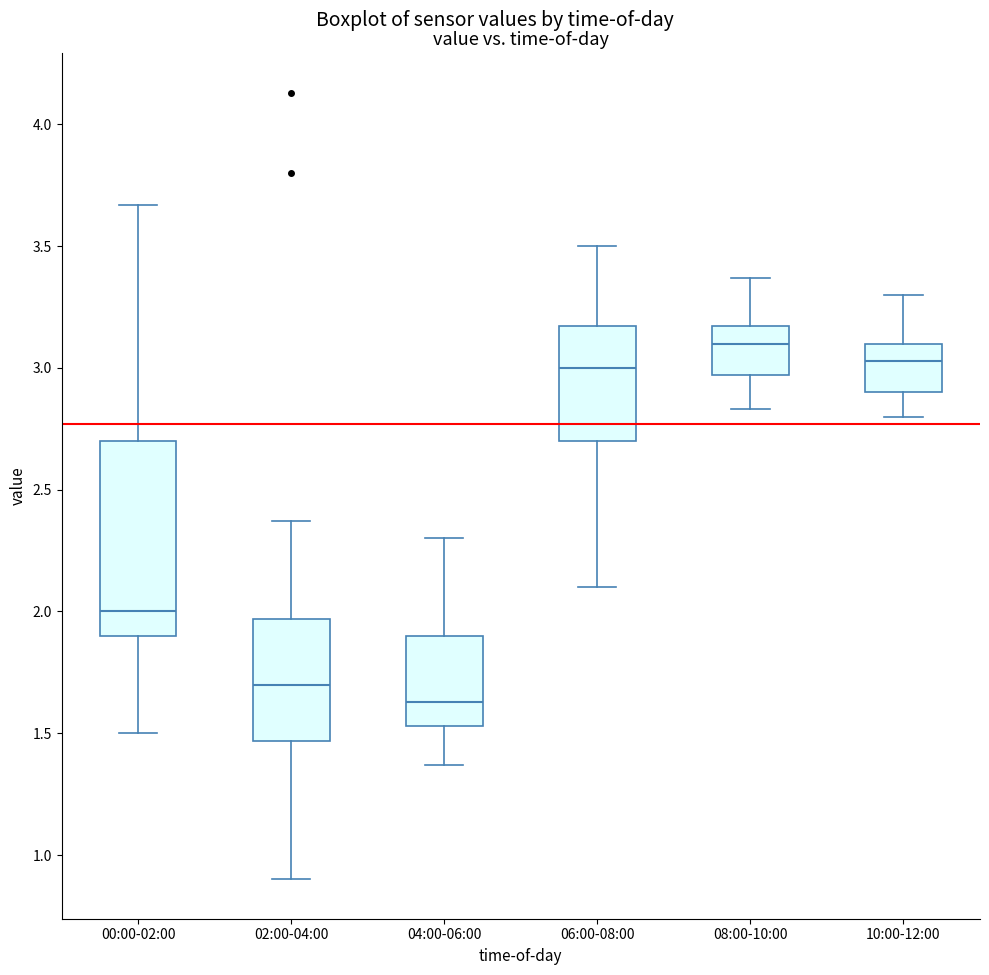

Reading left to right, read every box against the y-axis: the position of its median line, the range the box covers, and the ends of its whiskers. The values are not printed on the chart, so give them approximately, as read against the axis.

00:00-02:00: median 2.00, box 1.90 to 2.70, whiskers 1.50 to 3.65
02:00-04:00: median 1.70, box 1.45 to 1.95, whiskers 0.90 to 2.35
04:00-06:00: median 1.65, box 1.55 to 1.90, whiskers 1.35 to 2.30
06:00-08:00: median 3.00, box 2.70 to 3.15, whiskers 2.10 to 3.50
08:00-10:00: median 3.10, box 2.95 to 3.15, whiskers 2.85 to 3.35
10:00-12:00: median 3.05, box 2.90 to 3.10, whiskers 2.80 to 3.30